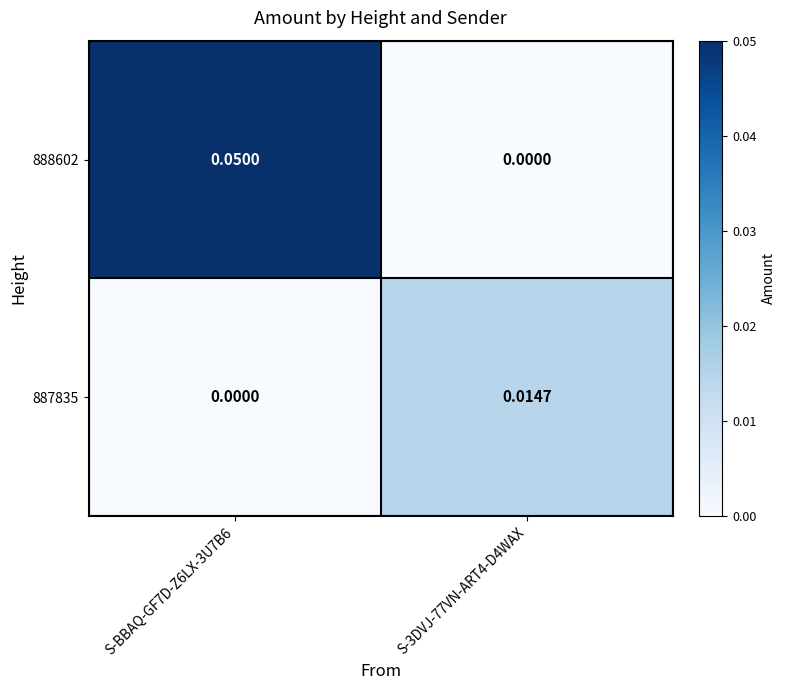

Is the value of 887835 at S-3DVJ-77VN-ART4-D4WAX greater than the value of 888602 at S-3DVJ-77VN-ART4-D4WAX?

Yes